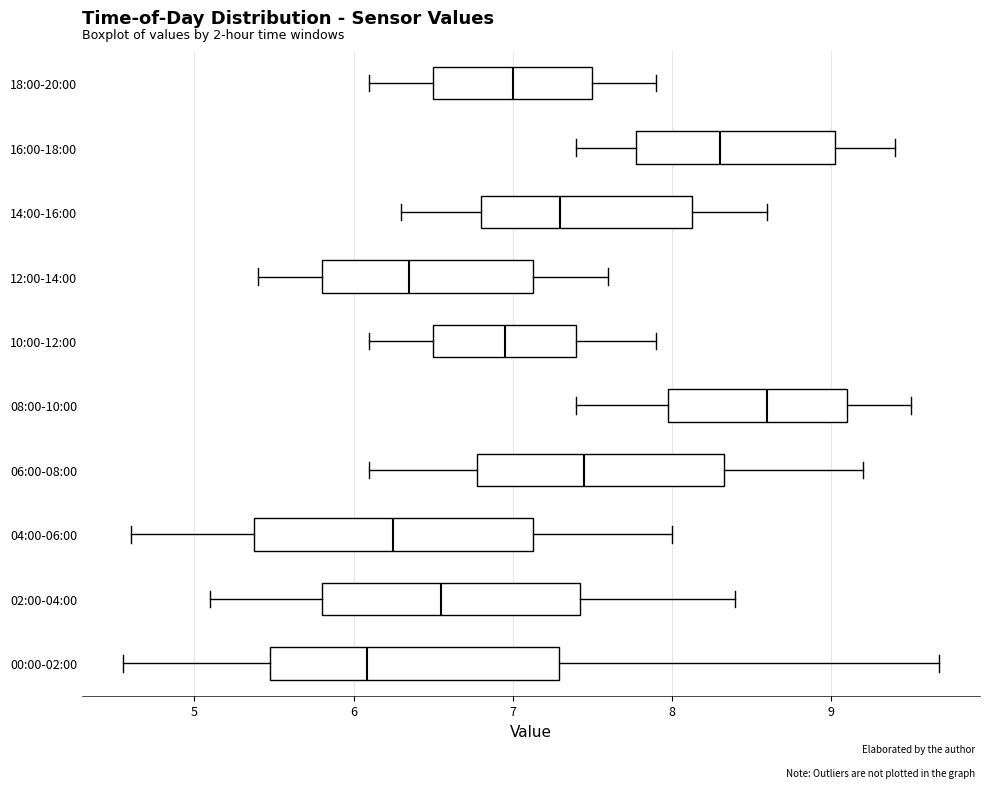

Which box's median line is the furthest to the right?

08:00-10:00